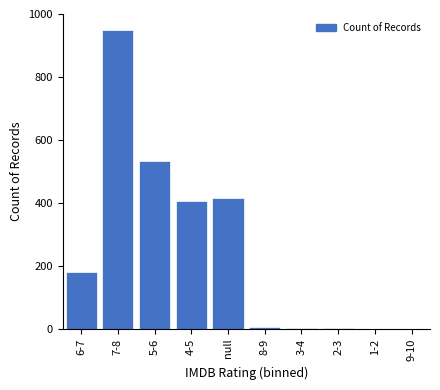

Is it true that the value at 1-2 is 561?

False